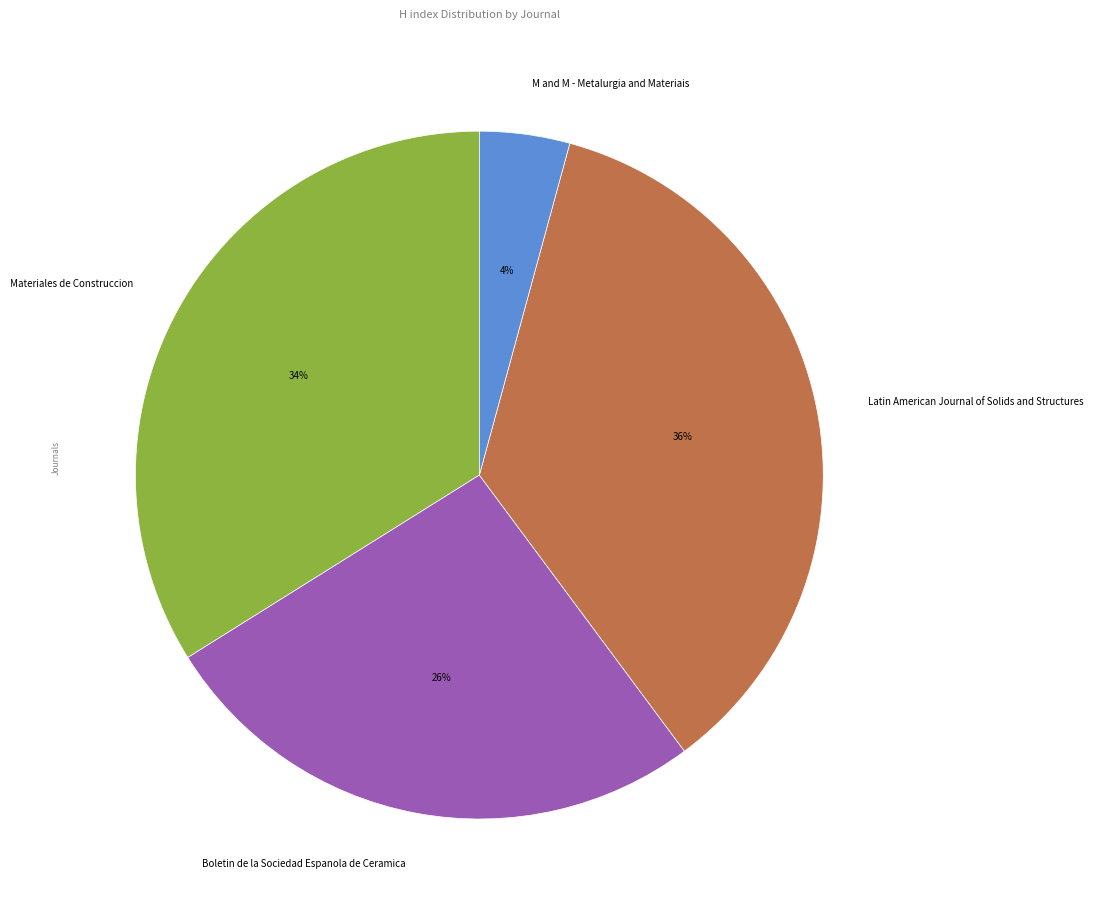

To the nearest percent, what is the average slice percentage?

25%